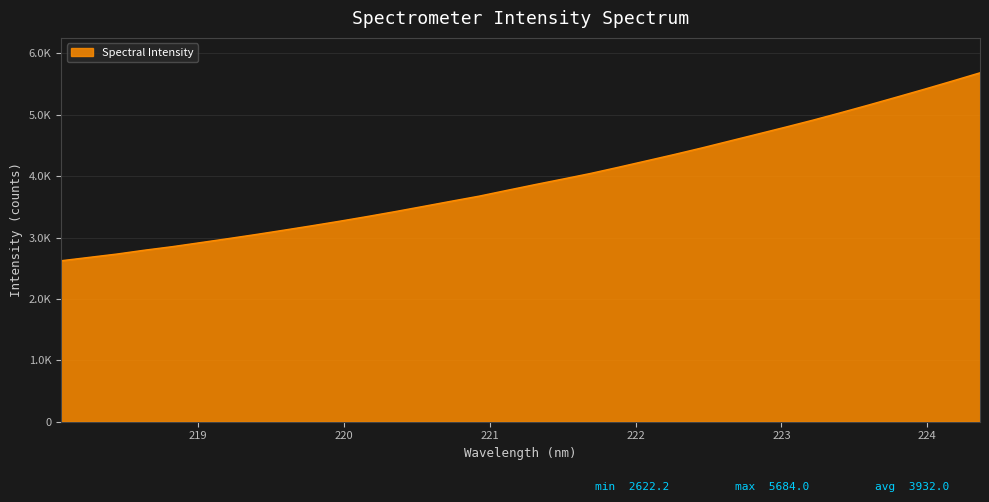

What is the average value?

3932.0